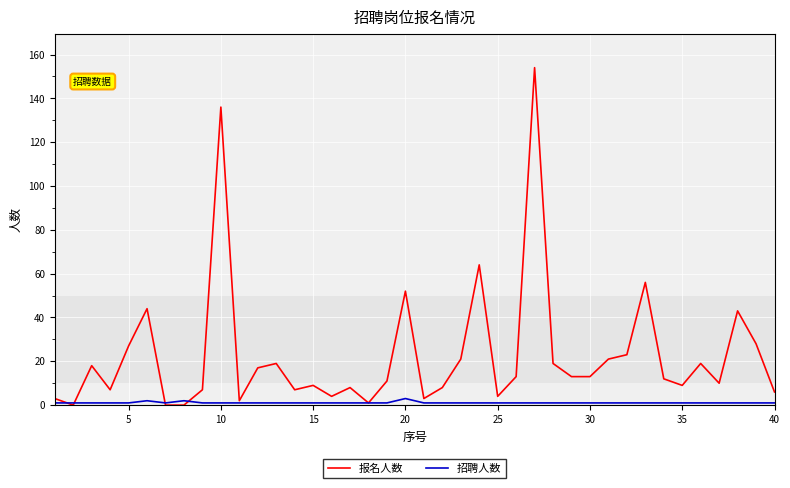

Which series has the largest total across all categories?

报名人数